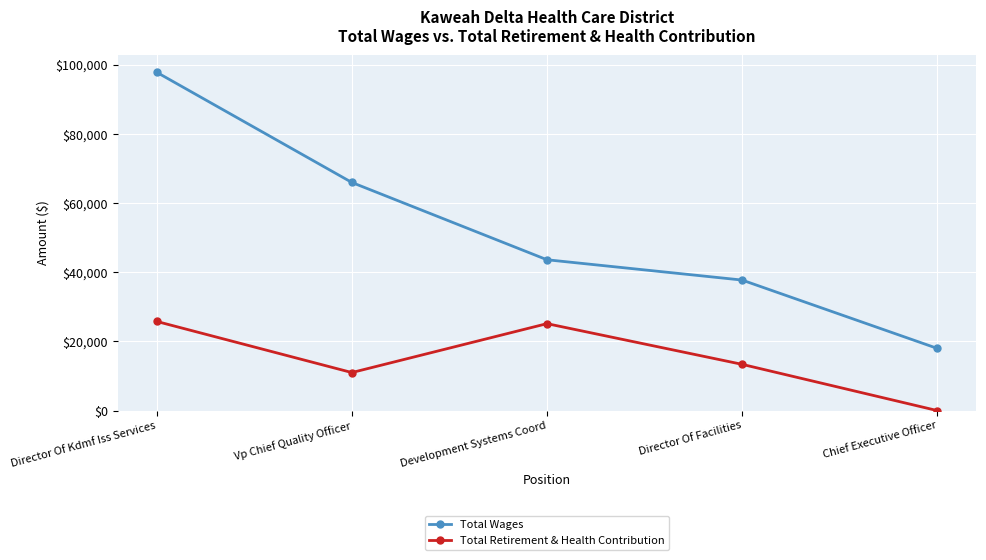

List the series in order of their overall mean, highest first.

Total Wages, Total Retirement & Health Contribution